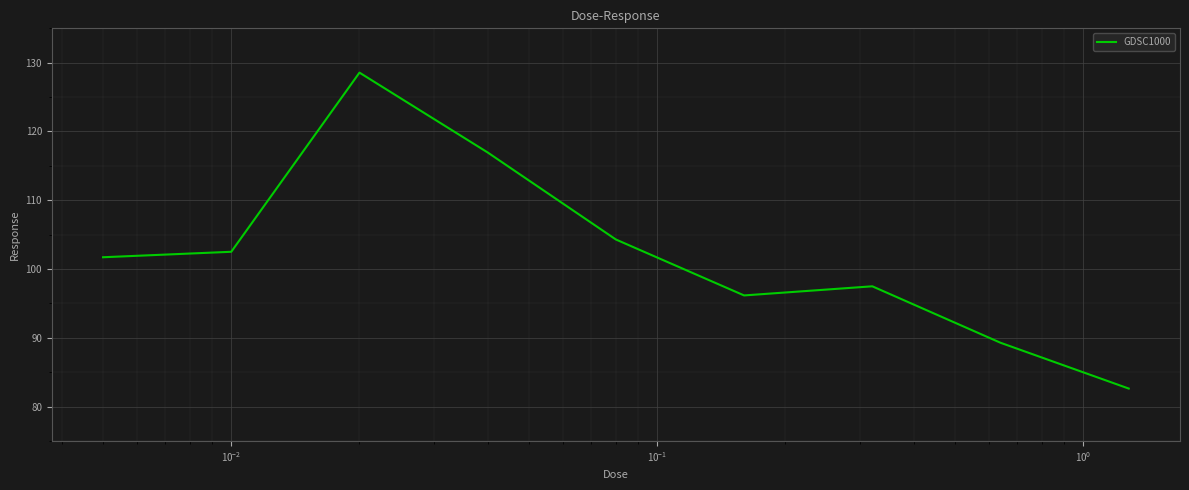

What is the greatest value displayed?

128.6